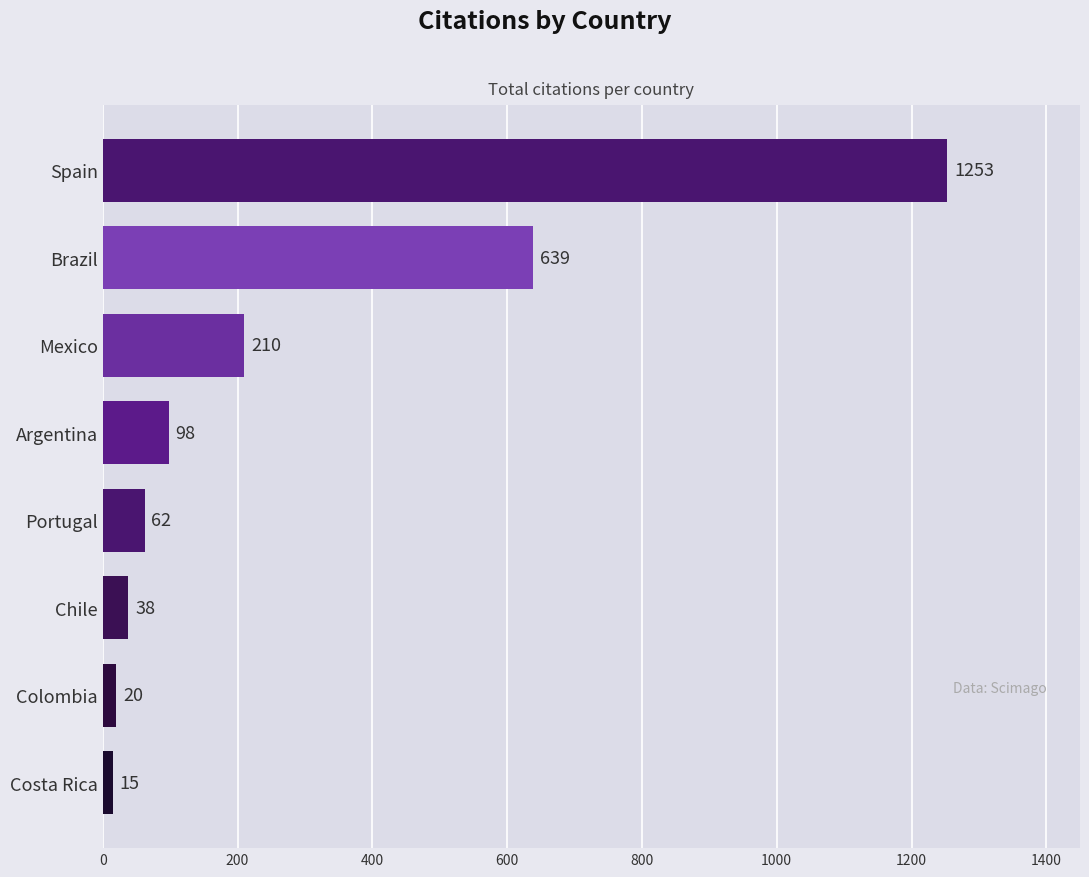

Between Costa Rica and Argentina, which is larger?

Argentina